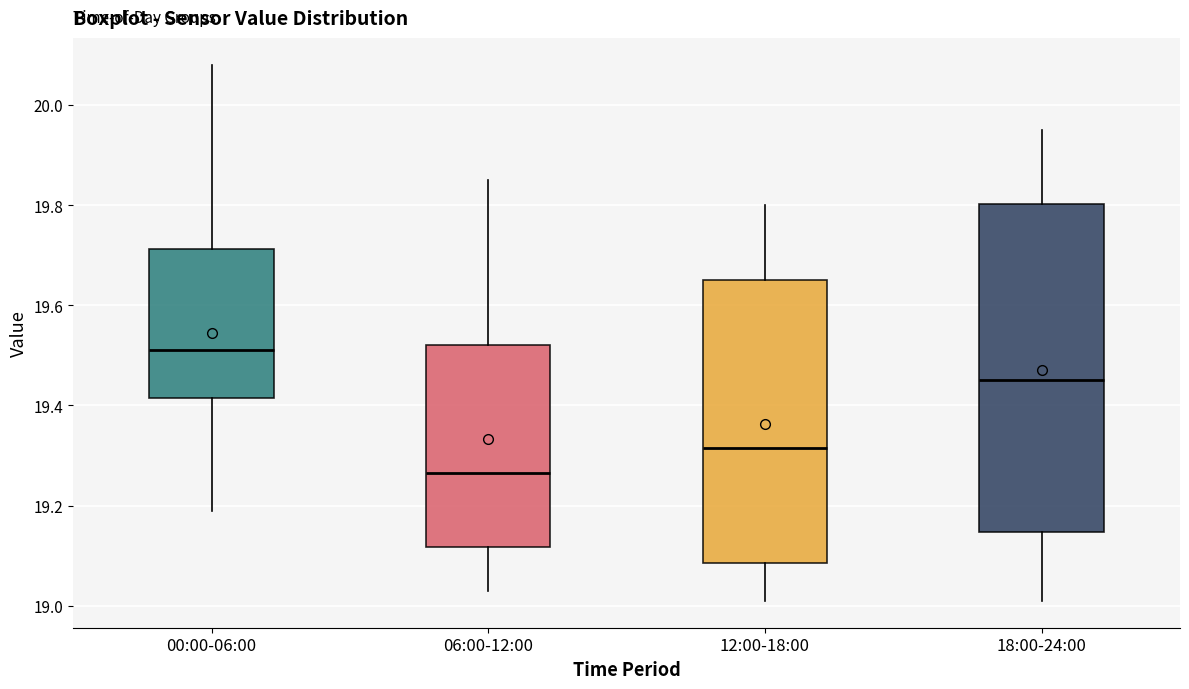

Where does the upper whisker of the box for 12:00-18:00 end on the y-axis? The values are not printed on the chart, so give them approximately, as read against the axis.

19.80